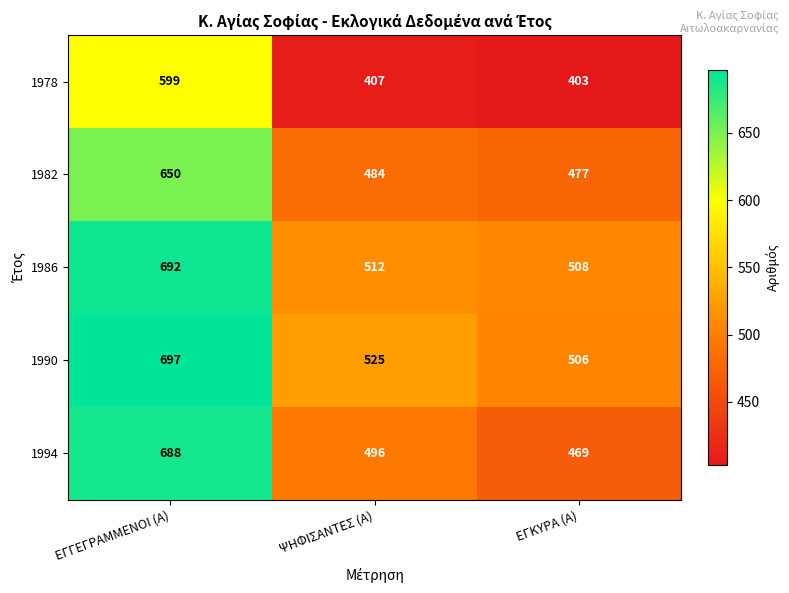

Rank the series by their maximum value, from highest to lowest.

1990, 1986, 1994, 1982, 1978